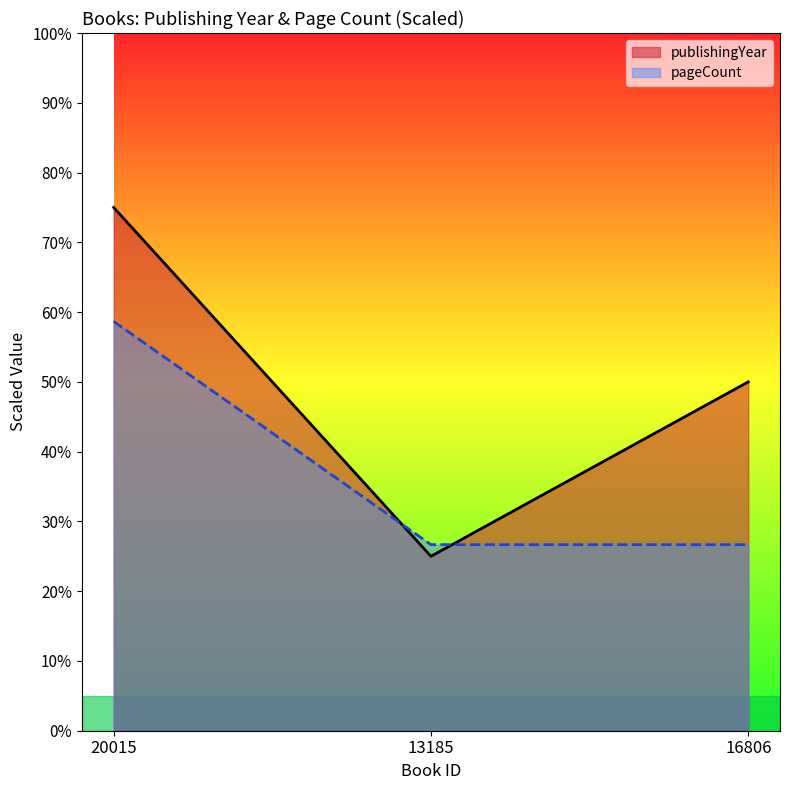

What is the difference between the publishingYear values at 20015 and 13185?

50.0